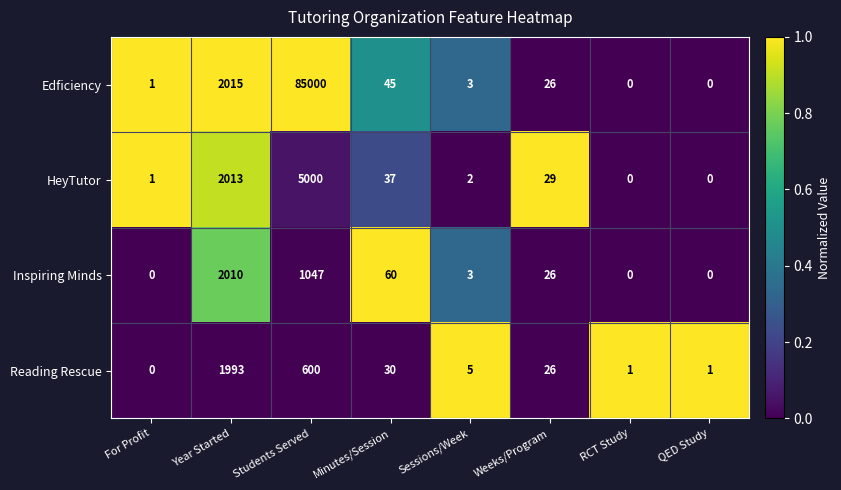

True or false: Edficiency has a value of 0 at RCT Study.

True